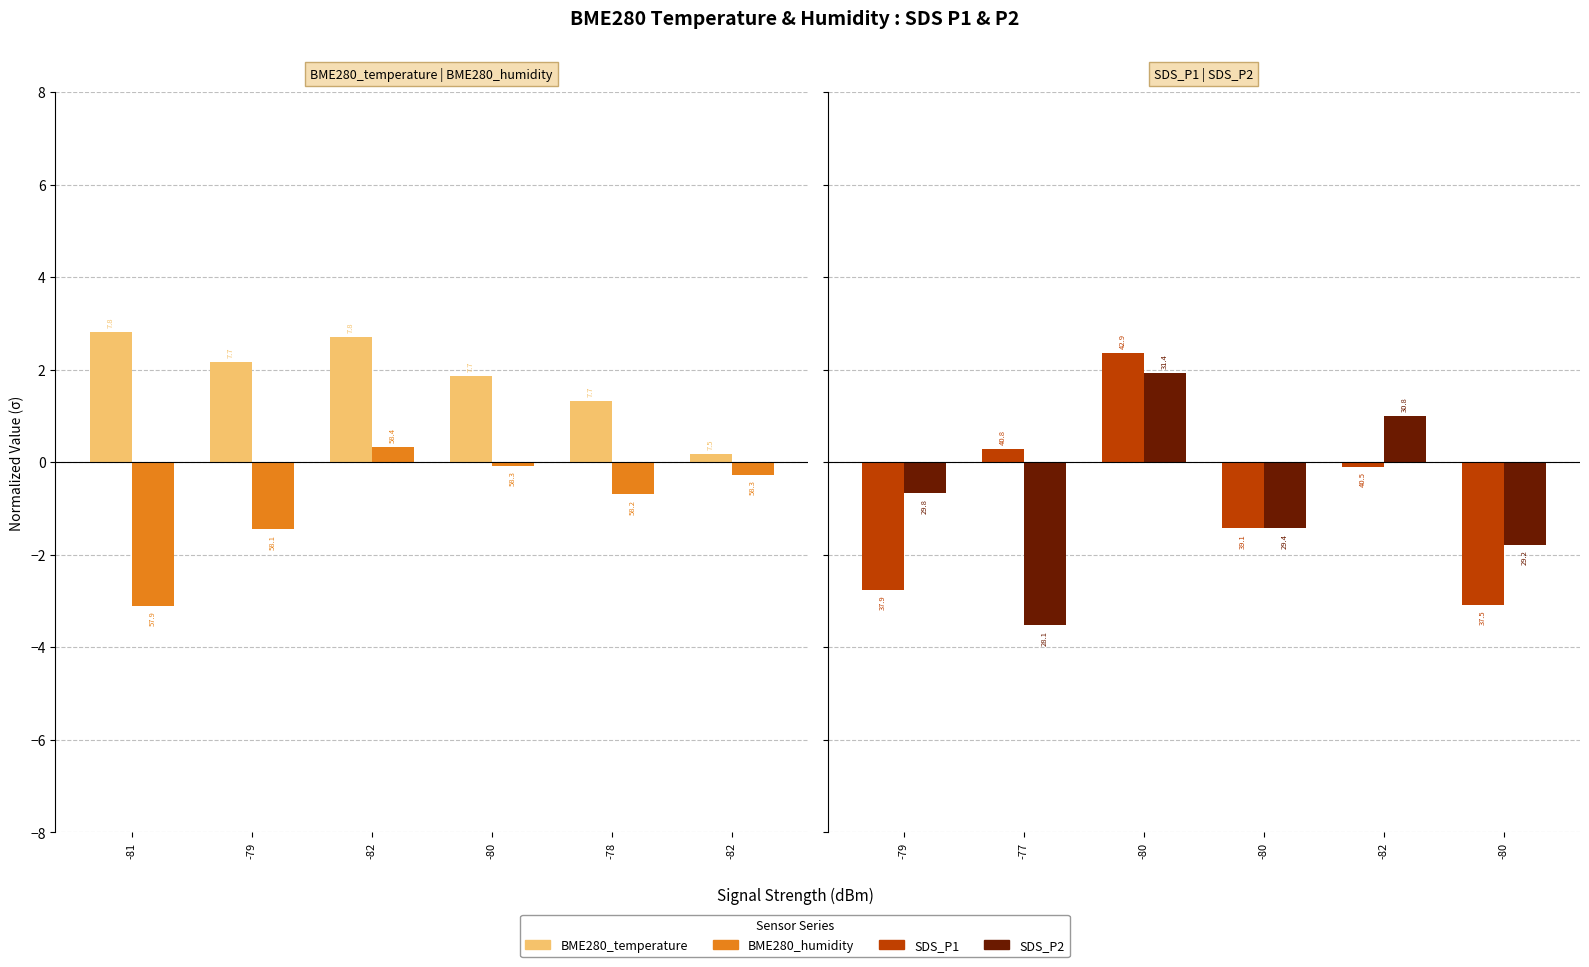

Between -78 and -81, which is larger?

-81